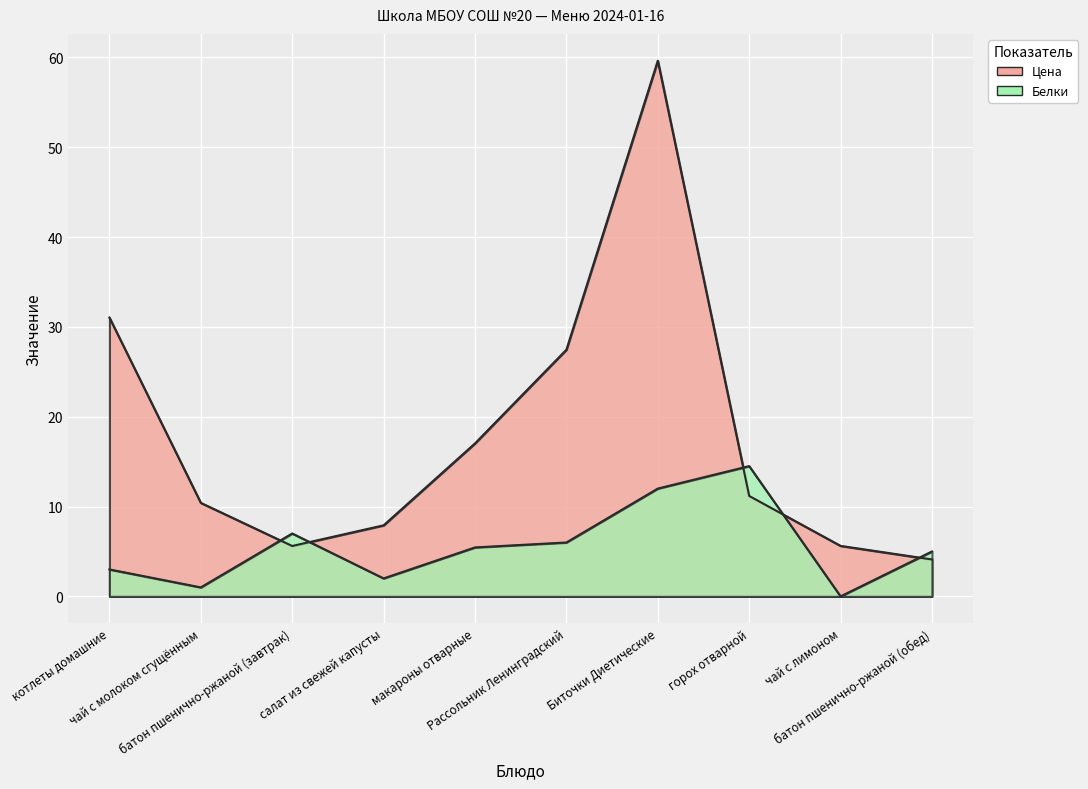

Is the value of Цена at Рассольник Ленинградский greater than the value of Белки at Рассольник Ленинградский?

Yes